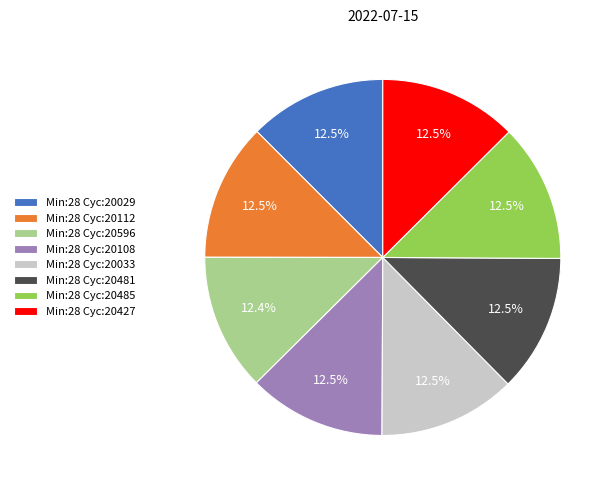

How many segments does this pie chart have?

8